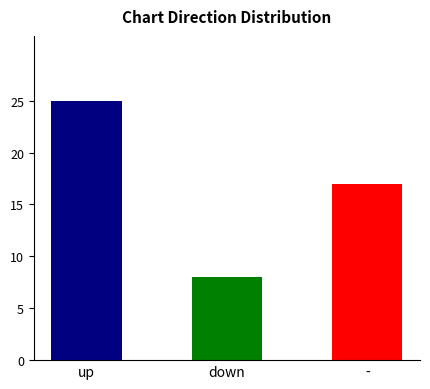

What is the smallest value displayed?

8